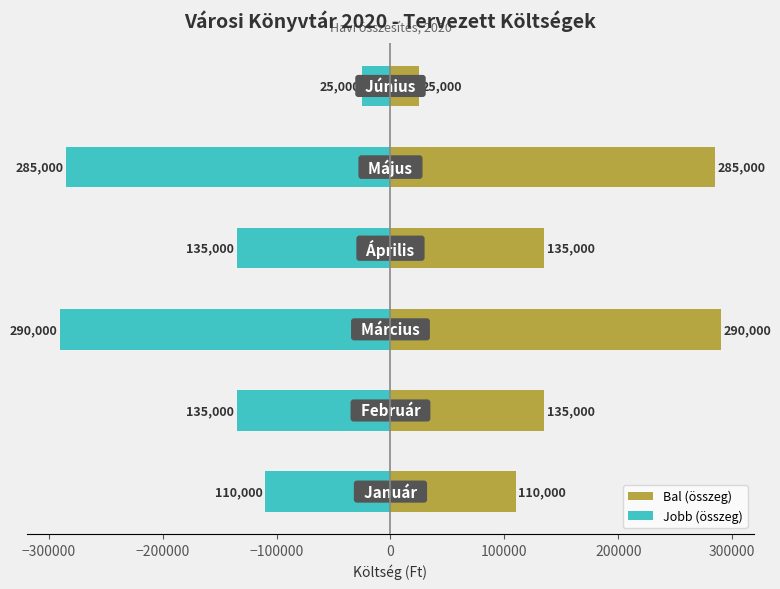

List the series in order of their overall mean, highest first.

Bal (összeg), Jobb (összeg)